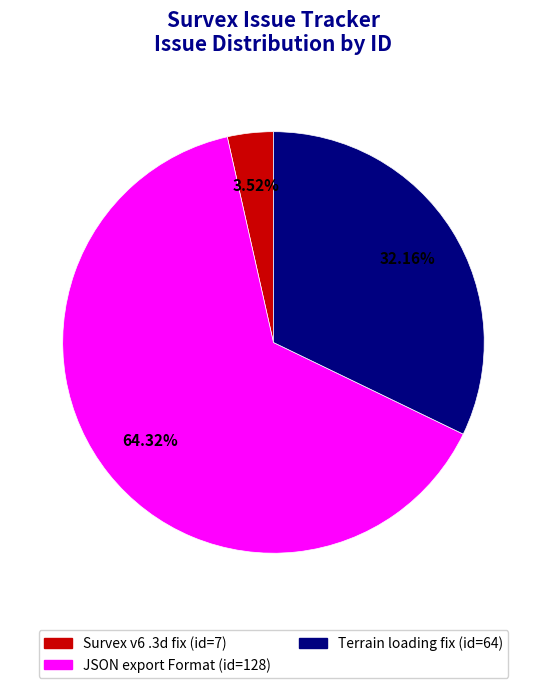

Is there a majority slice in this chart?

Yes